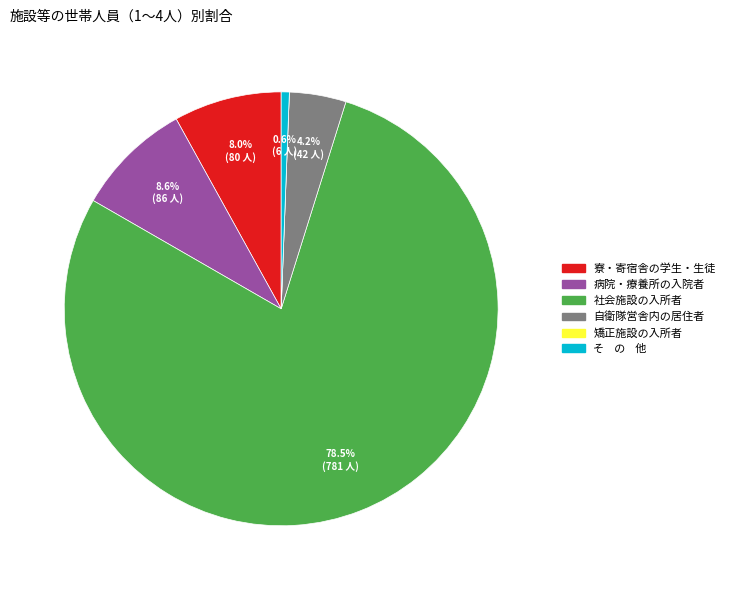

True or false: 社会施設の入所者 accounts for 67% of the total.

False